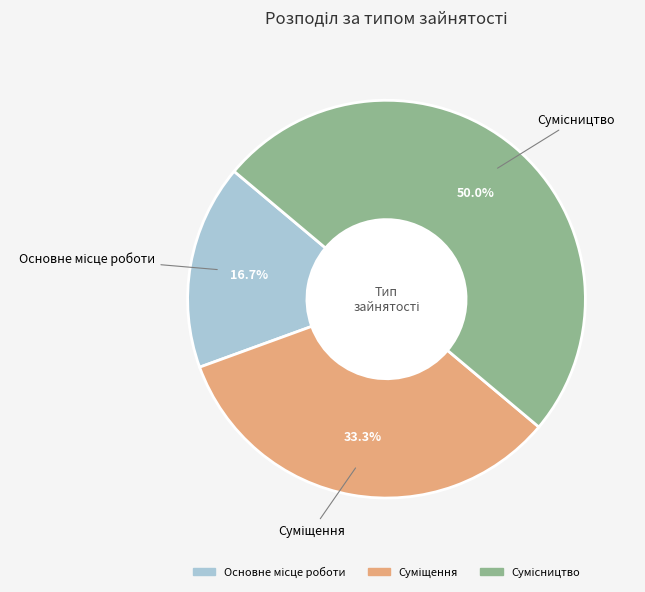

How many segments does this pie chart have?

3